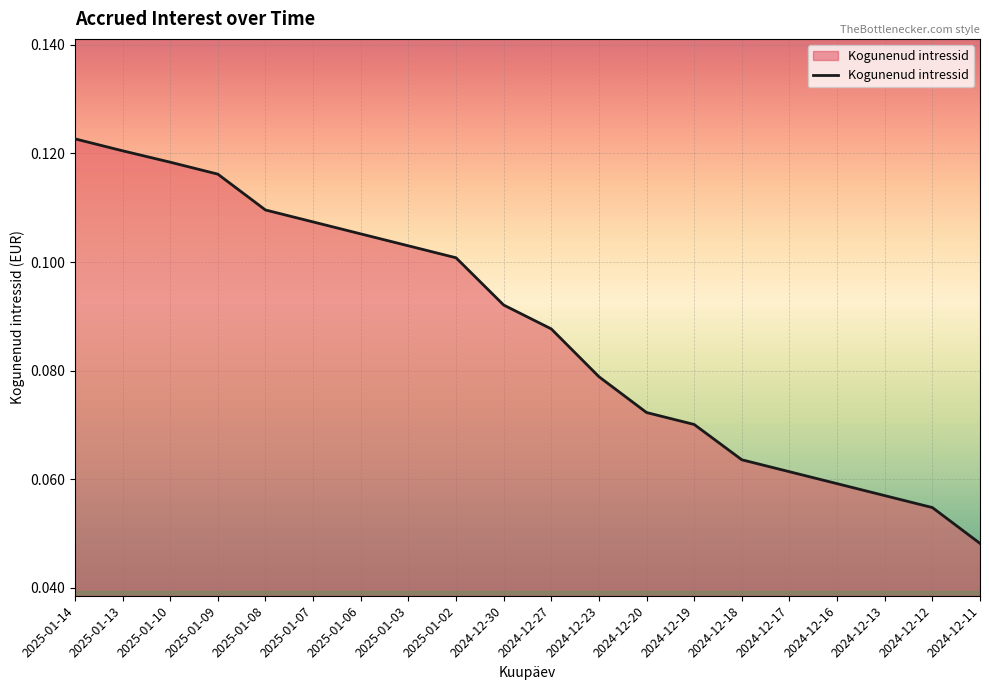

True or false: there are more than 1 points higher than both neighbors.

False